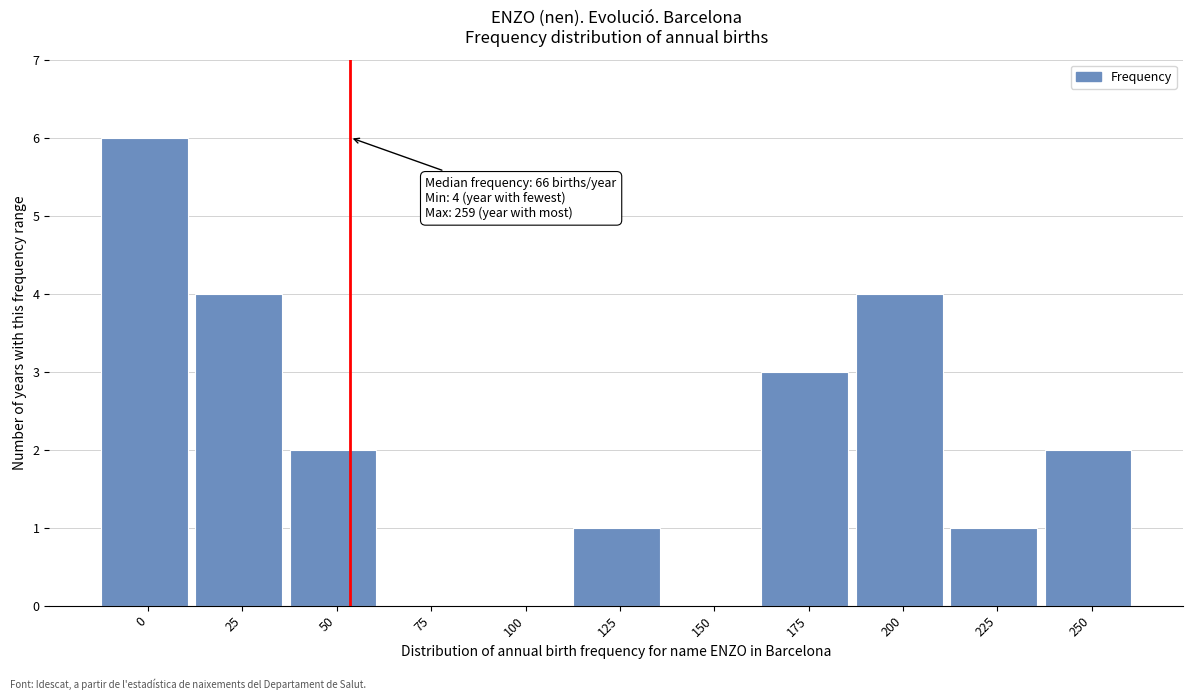

Reading left to right, what are all the values shown in this chart?

0=6	25=4	50=2	75=0	100=0	125=1	150=0	175=3	200=4	225=1	250=2